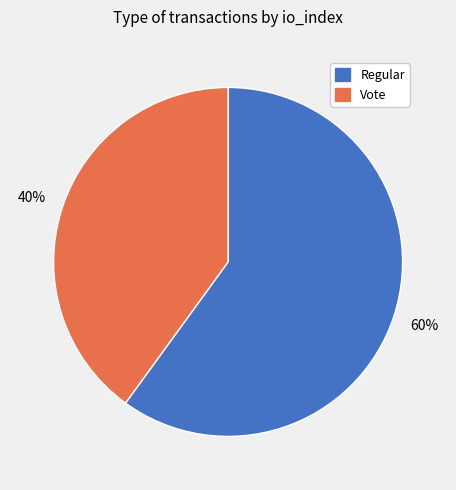

What is the smallest slice in the pie chart?

Vote